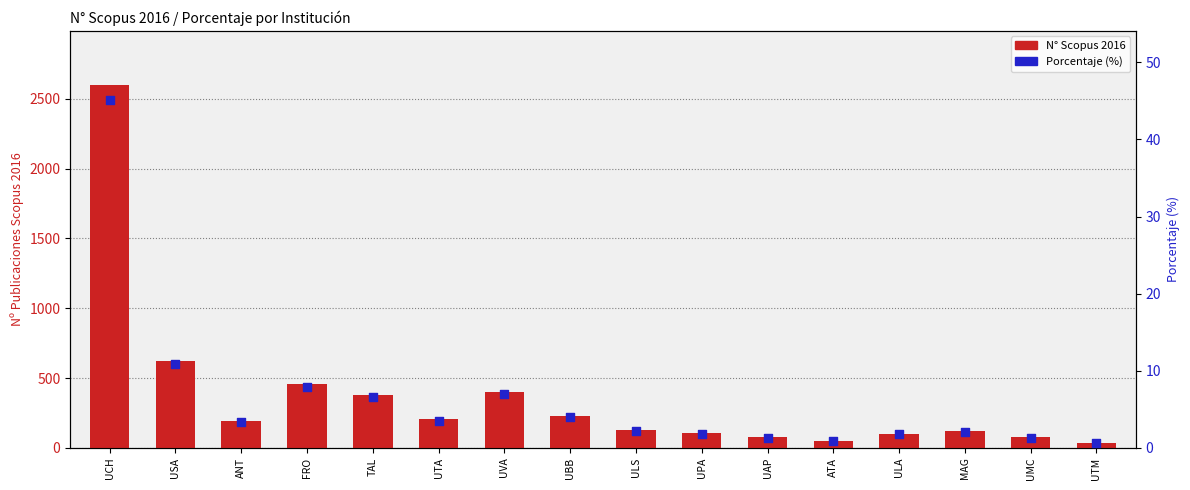

What is the total value across all series at TAL?

383.5